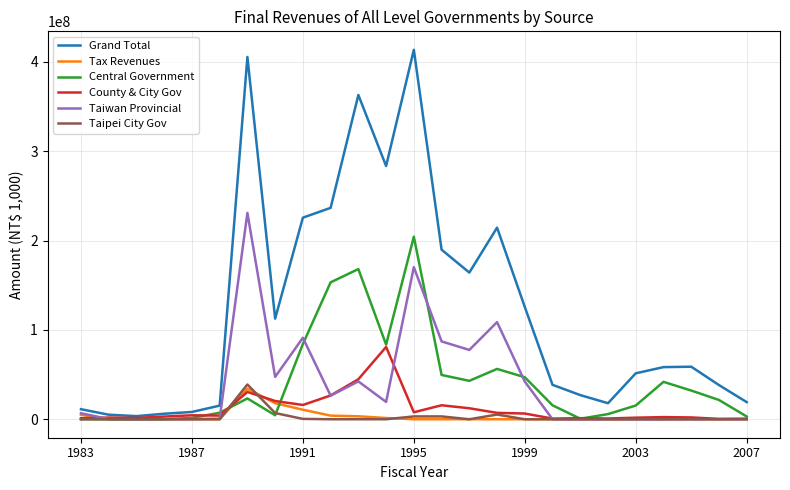

Which series has the largest total across all categories?

Grand Total